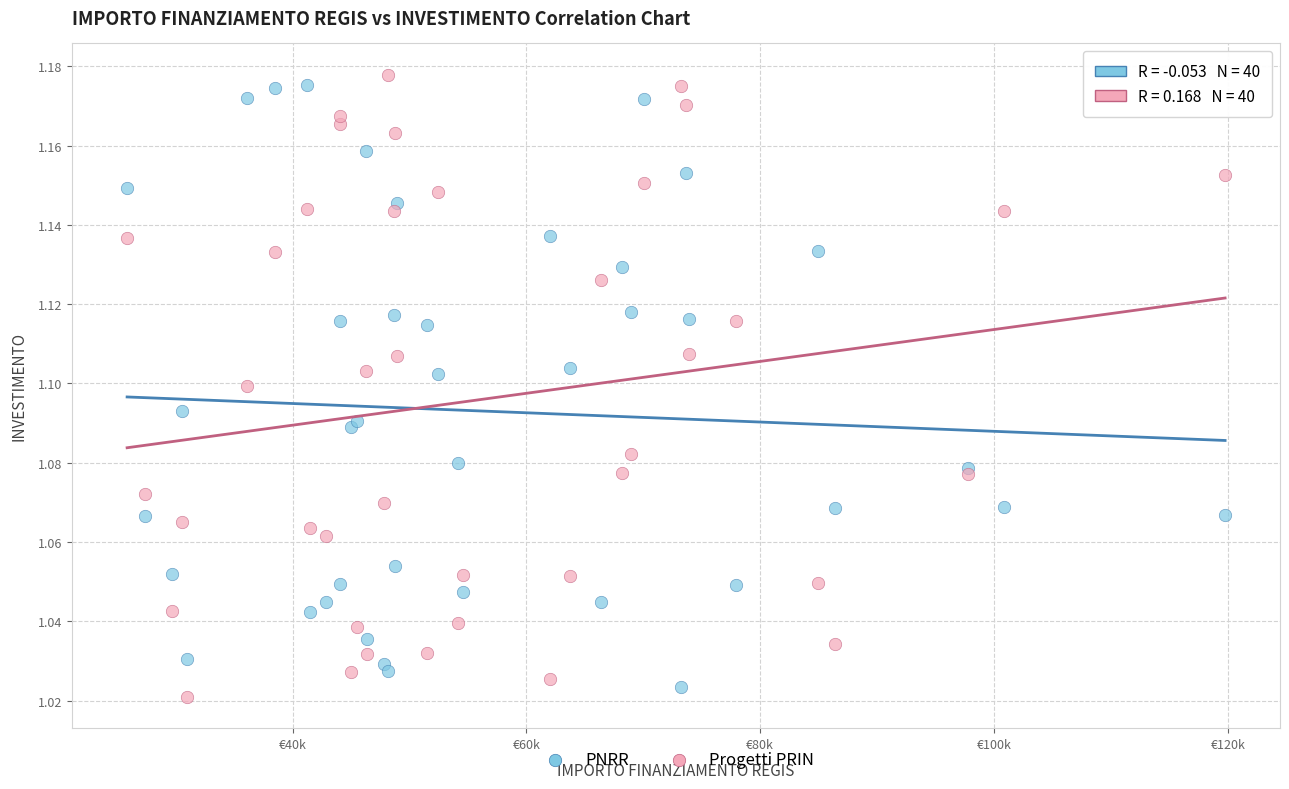

What is the X range (max minus min) for the scatter plot?

93941.0